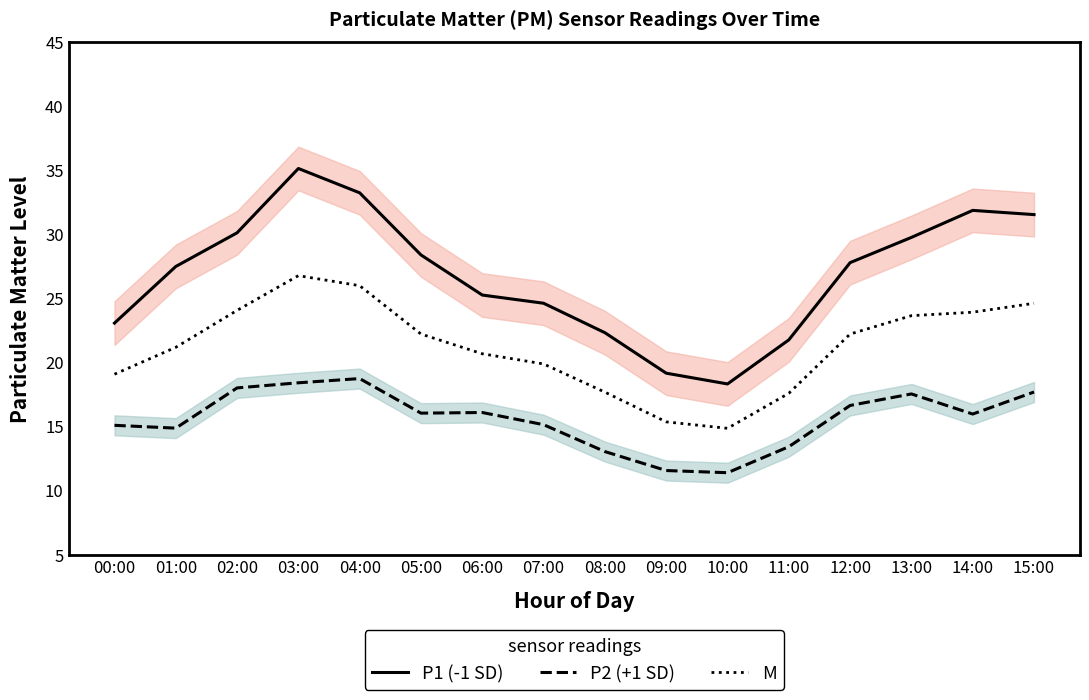

Where is M nearest to the value 20?

07:00